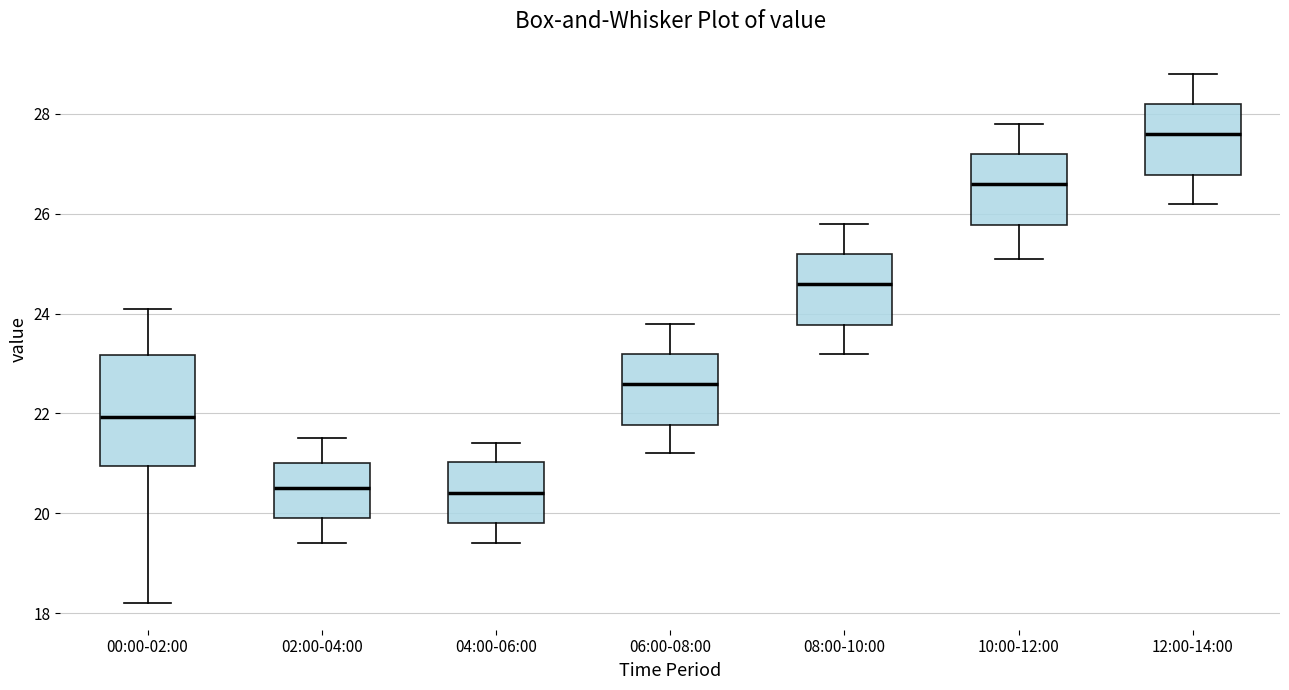

Comparing the boxes themselves (not the whiskers), which one is the tallest?

00:00-02:00